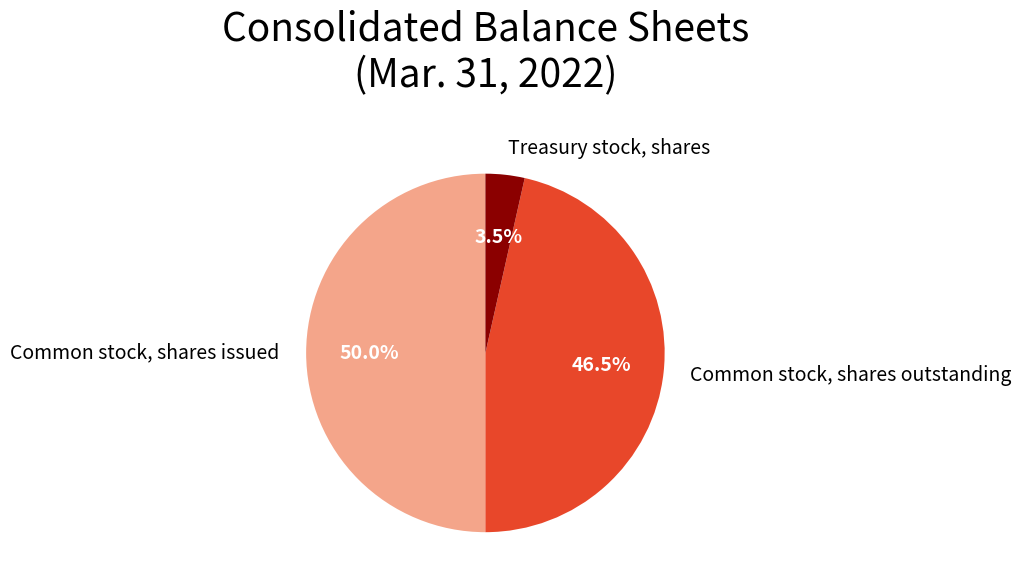

Which category has the smallest portion of the pie?

Treasury stock, shares